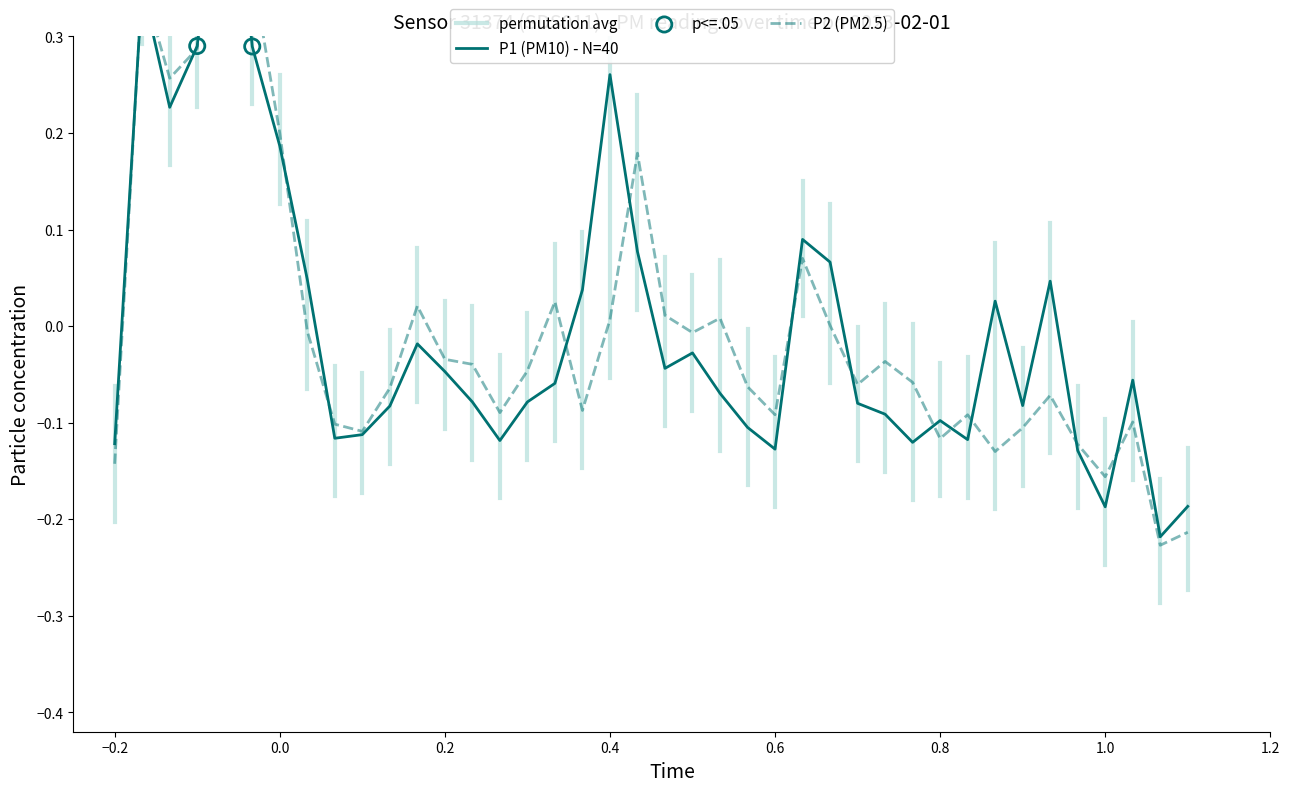

Which series contains the highest Y value?

P2